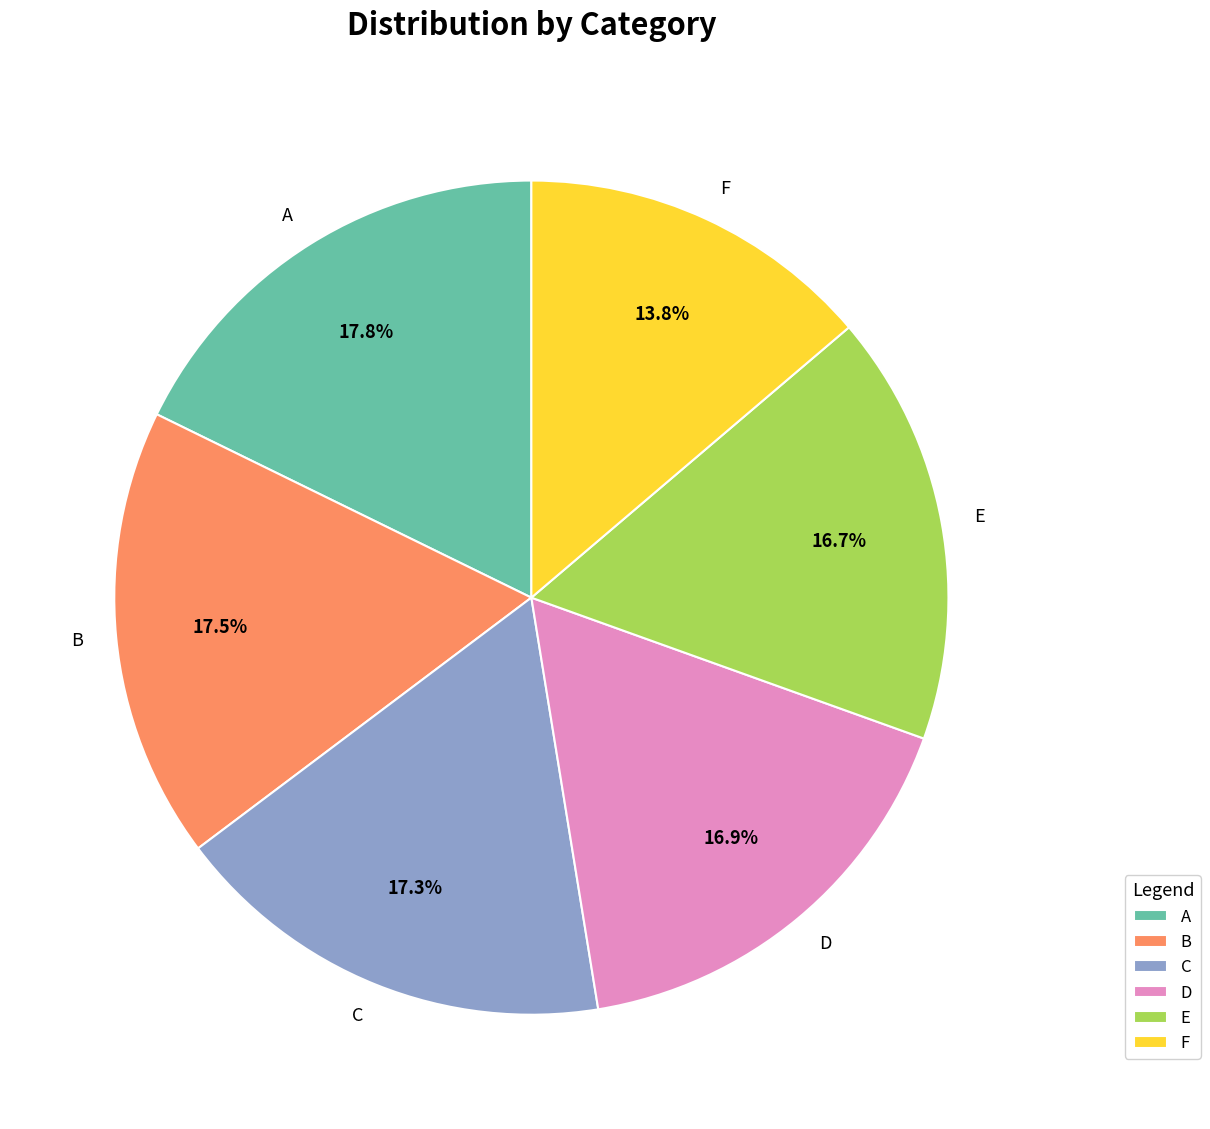

To the nearest percent, what is the difference between the largest and smallest slice percentages?

4%